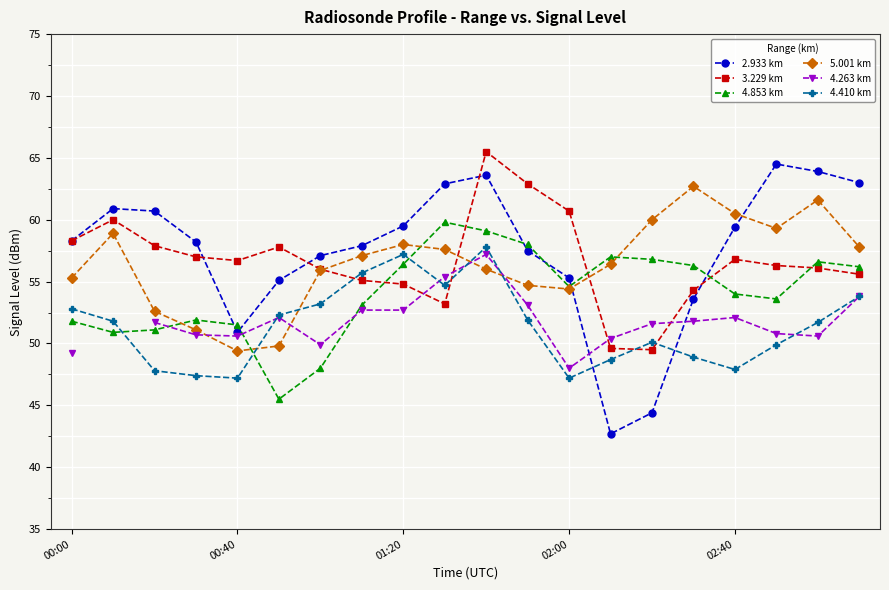

True or false: 4.853 km and 4.263 km cross at least once.

True